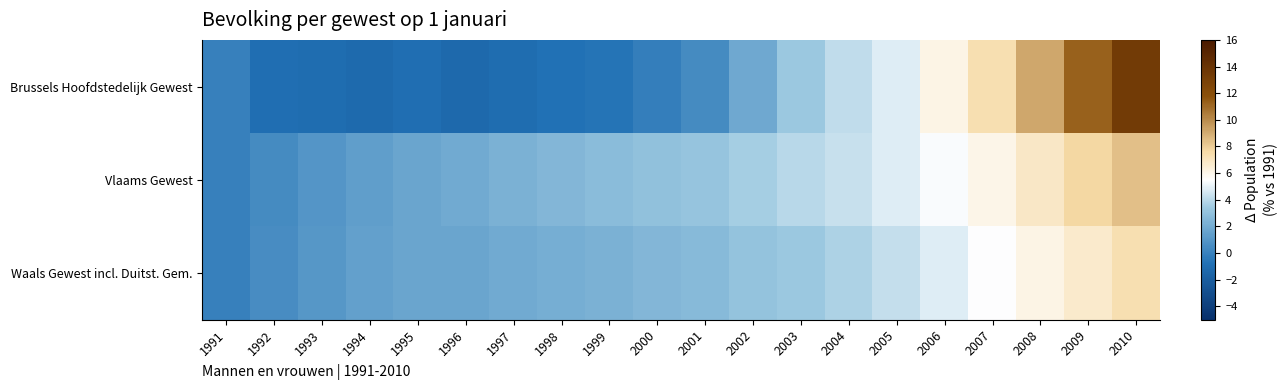

At how many categories does at least one series exceed 12?

1